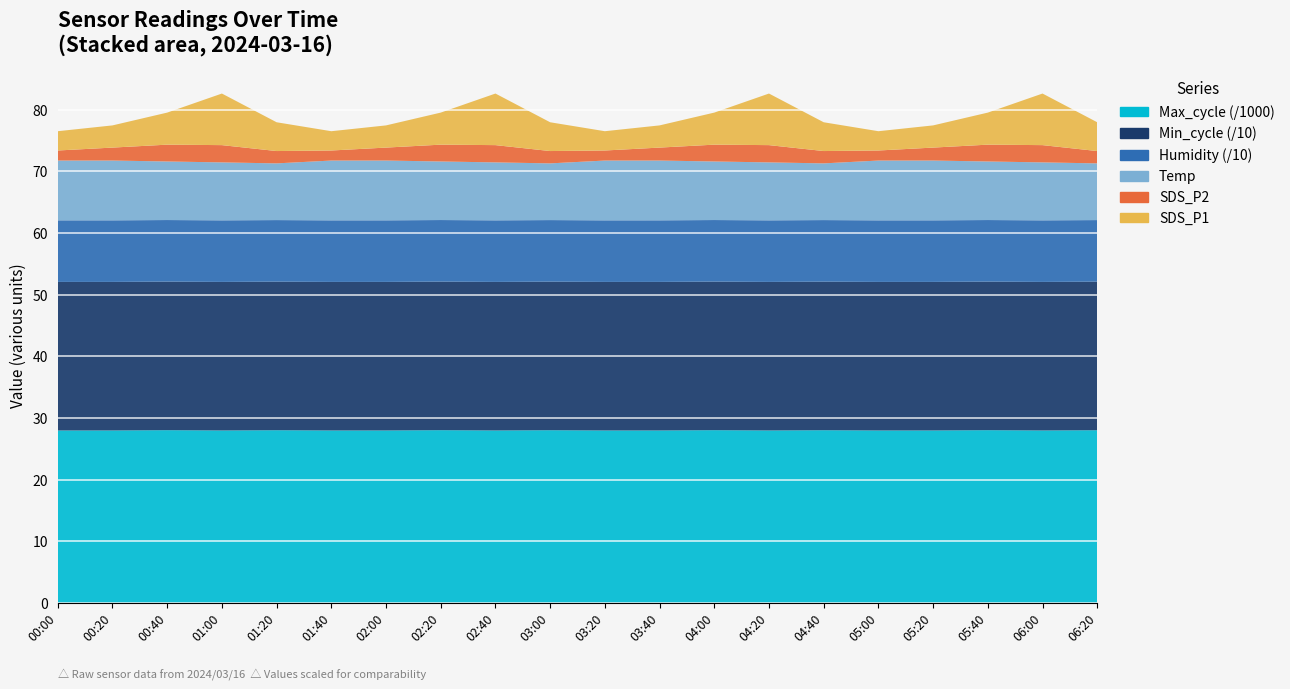

Reading left to right, list all the values displayed in this chart.

SDS_P1: 00:00=3.1	00:20=3.6	00:40=5.2	01:00=8.4	01:20=4.7	01:40=3.1	02:00=3.6	02:20=5.2	02:40=8.4	03:00=4.7	03:20=3.1	03:40=3.6	04:00=5.2	04:20=8.4	04:40=4.7	05:00=3.1	05:20=3.6	05:40=5.2	06:00=8.4	06:20=4.7
SDS_P2: 00:00=1.6	00:20=2.1	00:40=2.7	01:00=2.8	01:20=2.0	01:40=1.6	02:00=2.1	02:20=2.7	02:40=2.8	03:00=2.0	03:20=1.6	03:40=2.1	04:00=2.7	04:20=2.8	04:40=2.0	05:00=1.6	05:20=2.1	05:40=2.7	06:00=2.8	06:20=2.0
Temp: 00:00=9.7	00:20=9.7	00:40=9.5	01:00=9.4	01:20=9.2	01:40=9.7	02:00=9.7	02:20=9.5	02:40=9.4	03:00=9.2	03:20=9.7	03:40=9.7	04:00=9.5	04:20=9.4	04:40=9.2	05:00=9.7	05:20=9.7	05:40=9.5	06:00=9.4	06:20=9.2
Humidity: 00:00=99.9	00:20=99.9	00:40=99.9	01:00=99.9	01:20=99.9	01:40=99.9	02:00=99.9	02:20=99.9	02:40=99.9	03:00=99.9	03:20=99.9	03:40=99.9	04:00=99.9	04:20=99.9	04:40=99.9	05:00=99.9	05:20=99.9	05:40=99.9	06:00=99.9	06:20=99.9
Min_cycle: 00:00=241.0	00:20=241.0	00:40=241.0	01:00=241.0	01:20=241.0	01:40=241.0	02:00=241.0	02:20=241.0	02:40=241.0	03:00=241.0	03:20=241.0	03:40=241.0	04:00=241.0	04:20=241.0	04:40=241.0	05:00=241.0	05:20=241.0	05:40=241.0	06:00=241.0	06:20=241.0
Max_cycle: 00:00=27983.0	00:20=27985.0	00:40=28031.0	01:00=27984.0	01:20=28024.0	01:40=27983.0	02:00=27985.0	02:20=28031.0	02:40=27984.0	03:00=28024.0	03:20=27983.0	03:40=27985.0	04:00=28031.0	04:20=27984.0	04:40=28024.0	05:00=27983.0	05:20=27985.0	05:40=28031.0	06:00=27984.0	06:20=28024.0